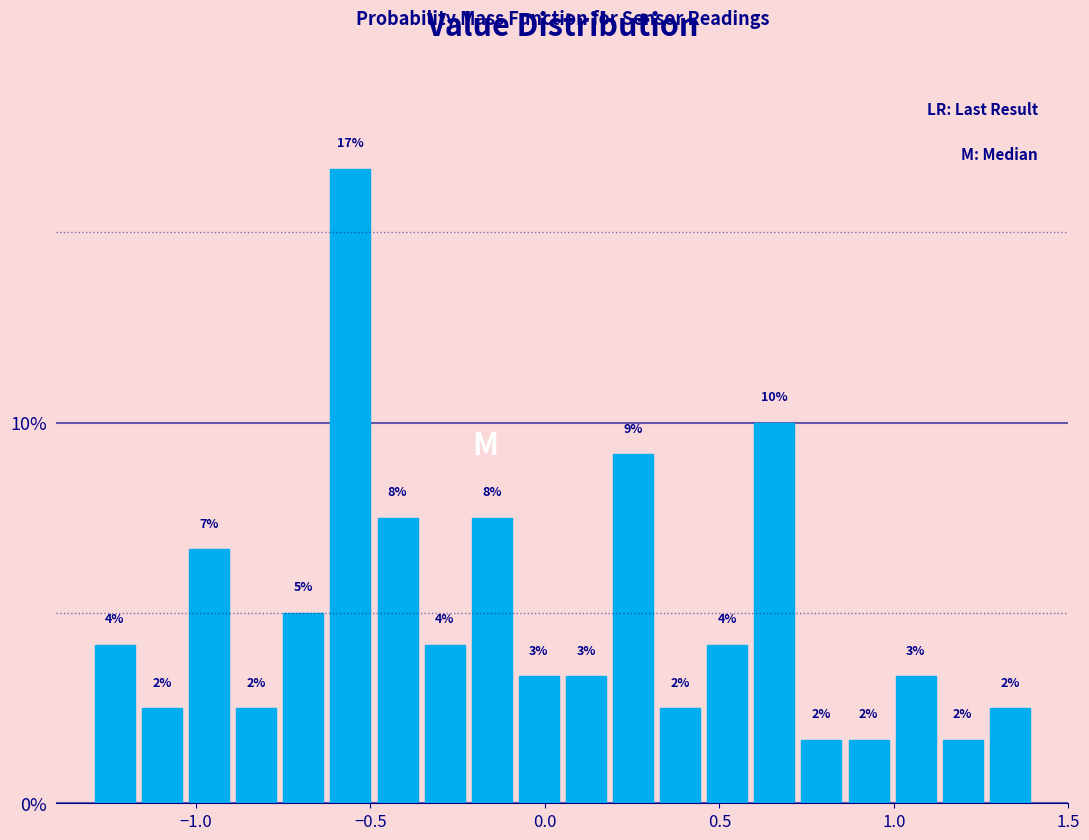

Read against the x-axis, roughly where is the centre of the tallest bar?

-0.55